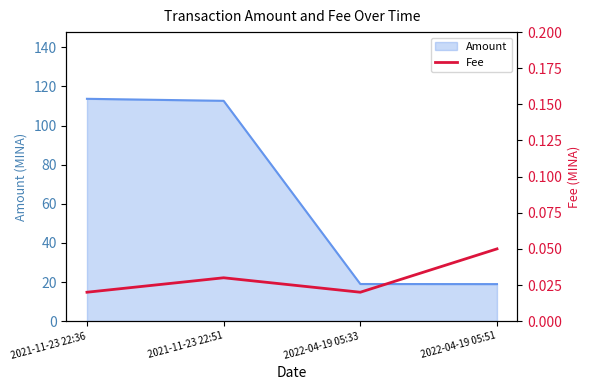

True or false: the data has more than 2 interior local peaks.

False